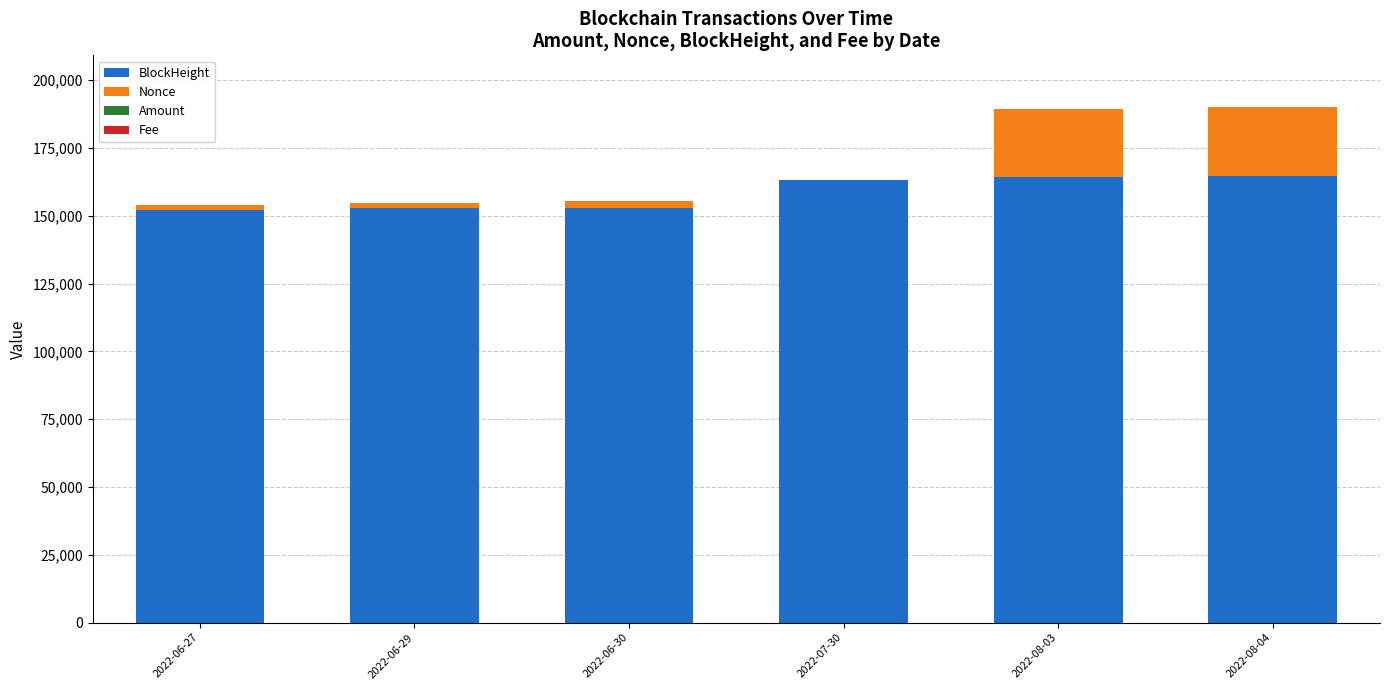

What is the maximum value for BlockHeight?

164770.0